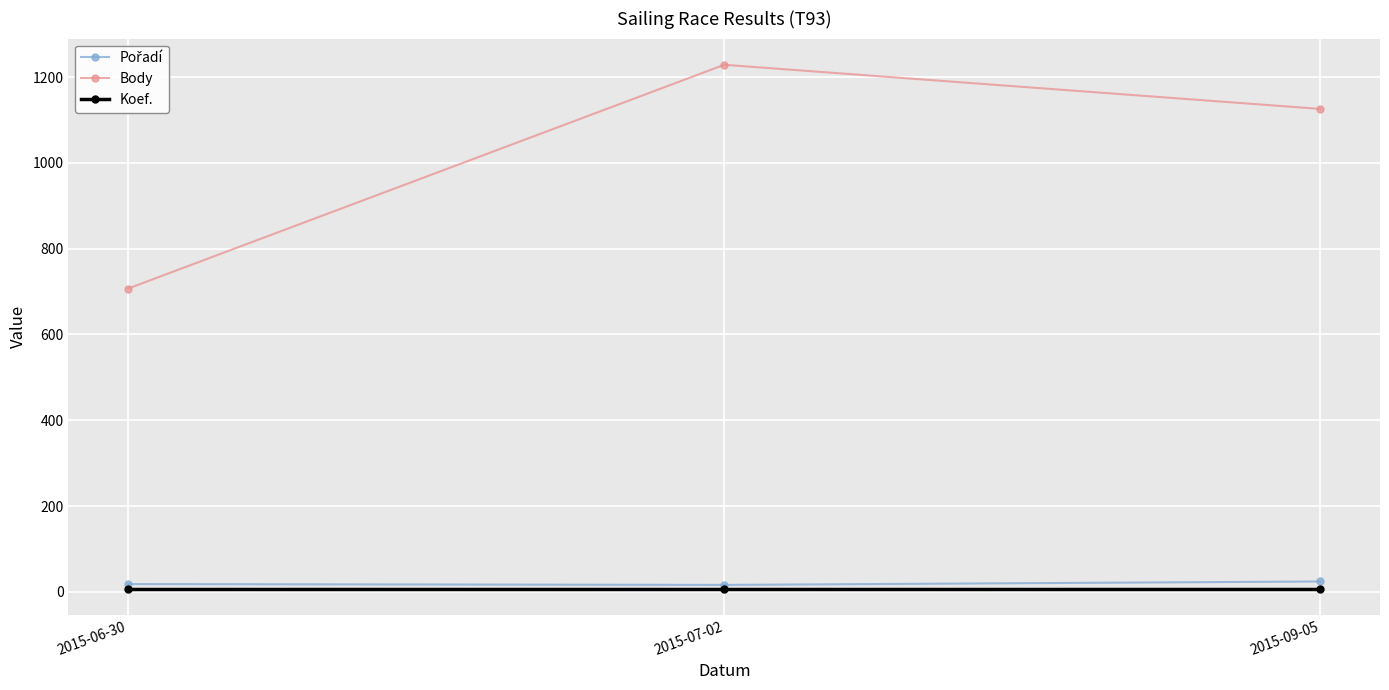

List the labels in order of Body value, smallest first.

2015-06-30, 2015-09-05, 2015-07-02